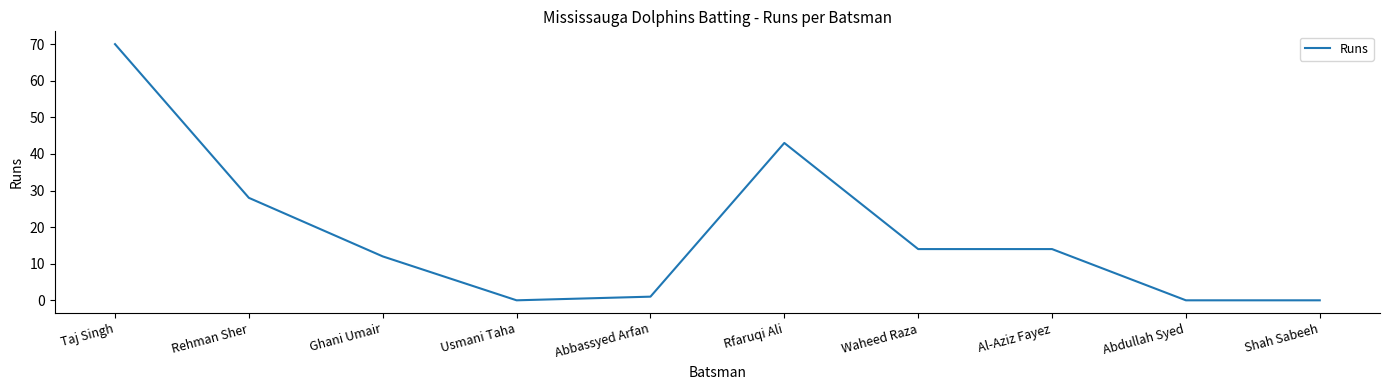

The value at Waheed Raza is 25. True or false?

False